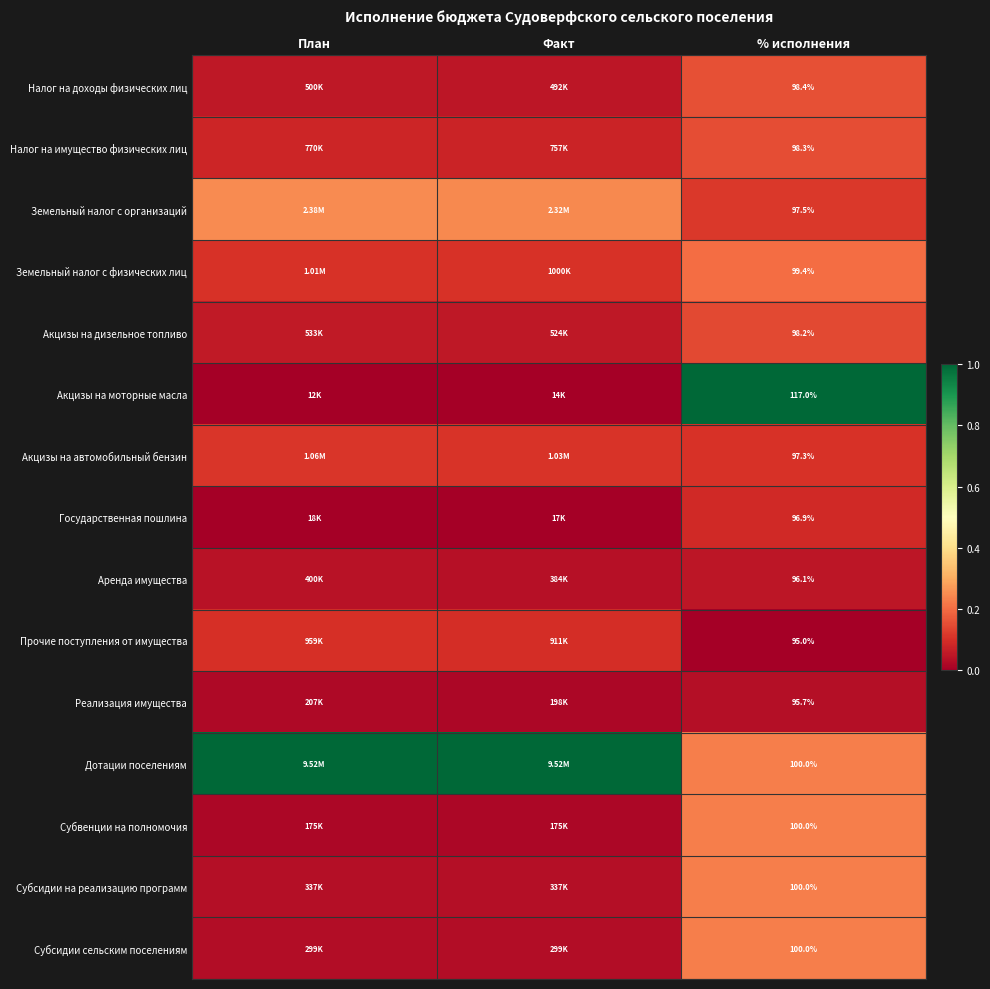

The Земельный налог с физических лиц series shows 0.1 at План. True or false?

True